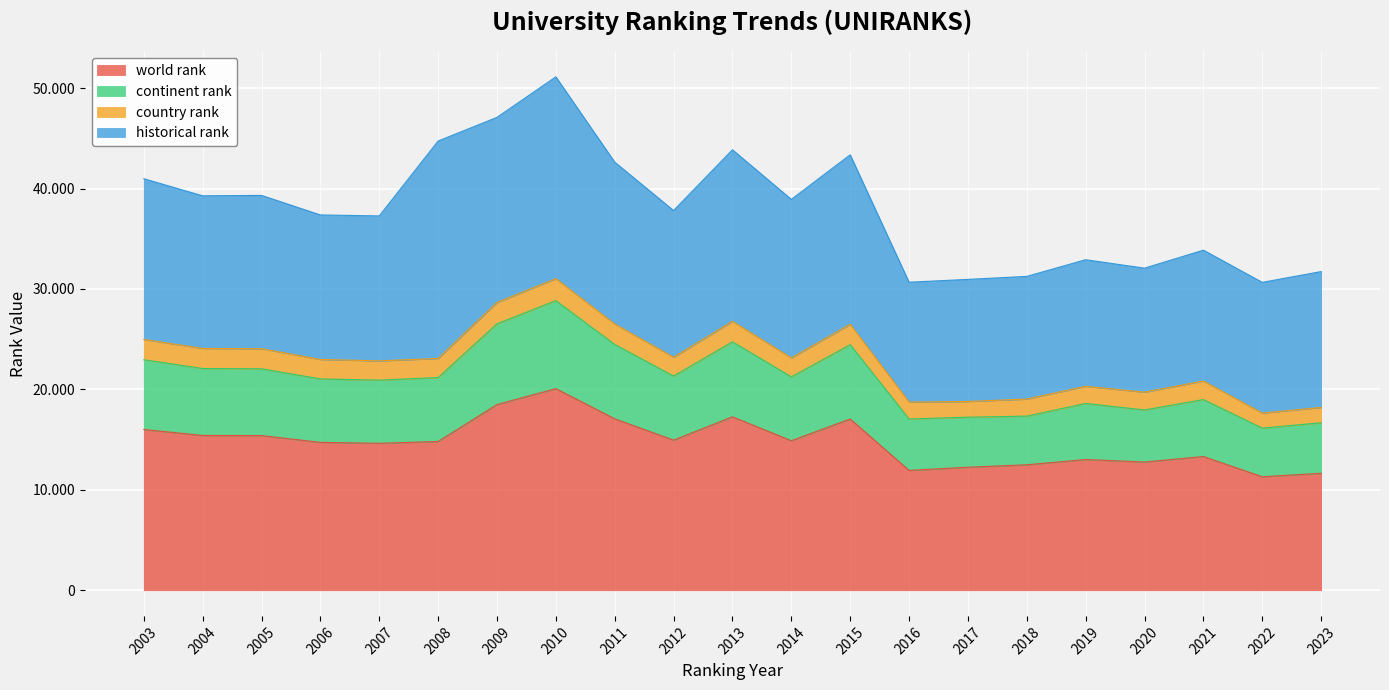

True or false: continent rank and world rank intersect in this chart.

False